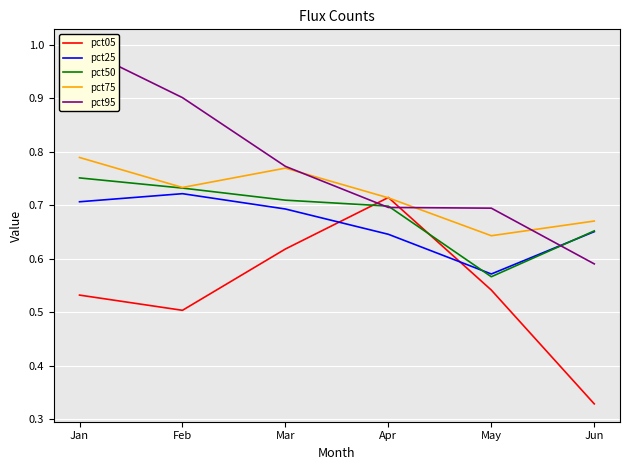

Which series has the widest spread of values?

pct95